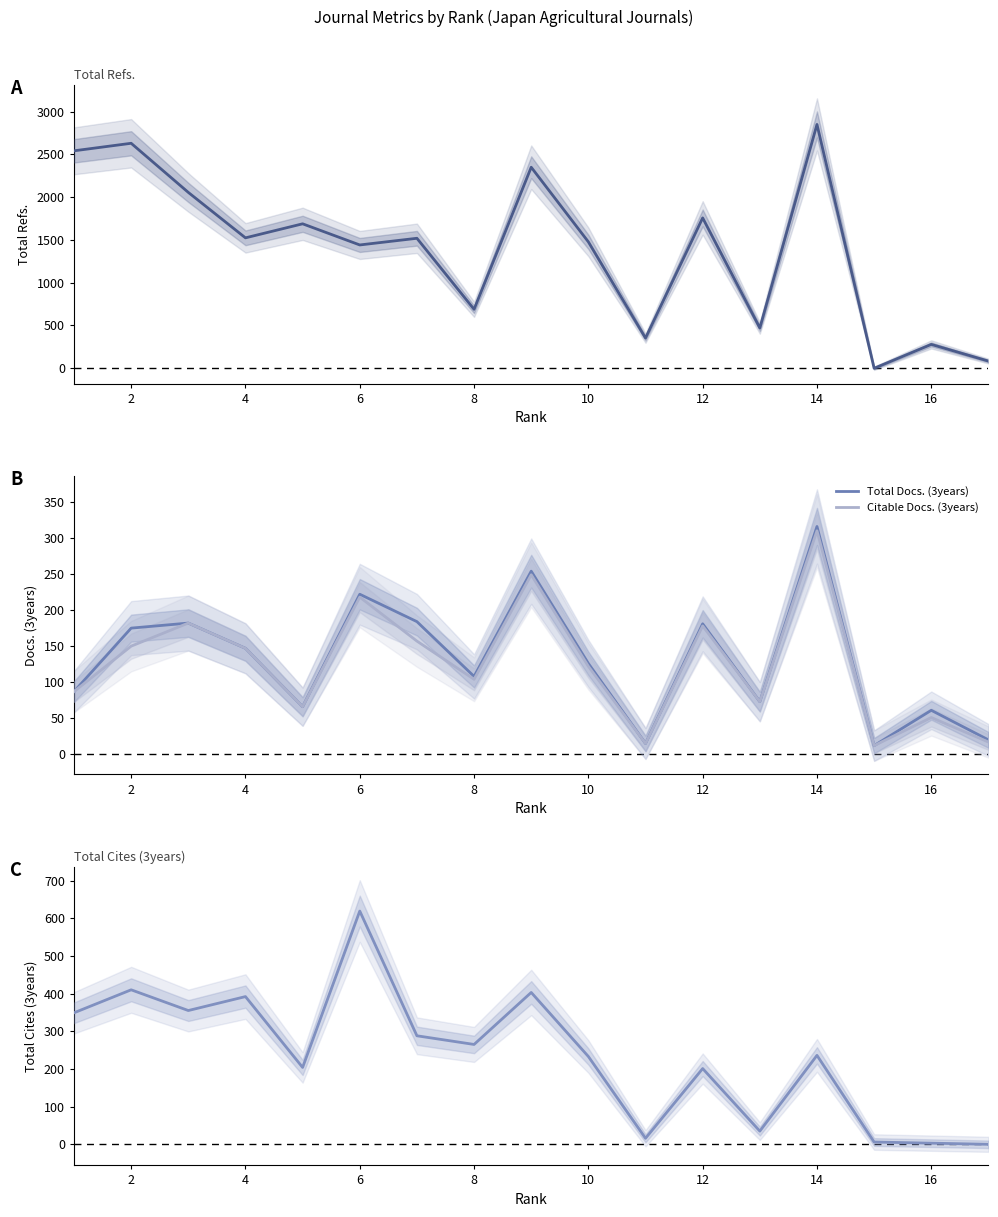

What is the maximum value for Citable Docs. (3years)?

310